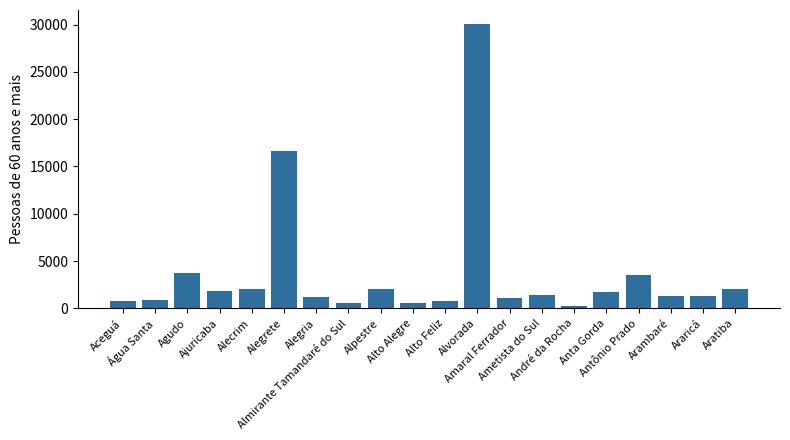

Approximately how many times larger is the value at Araricá compared to Agudo?

0.3